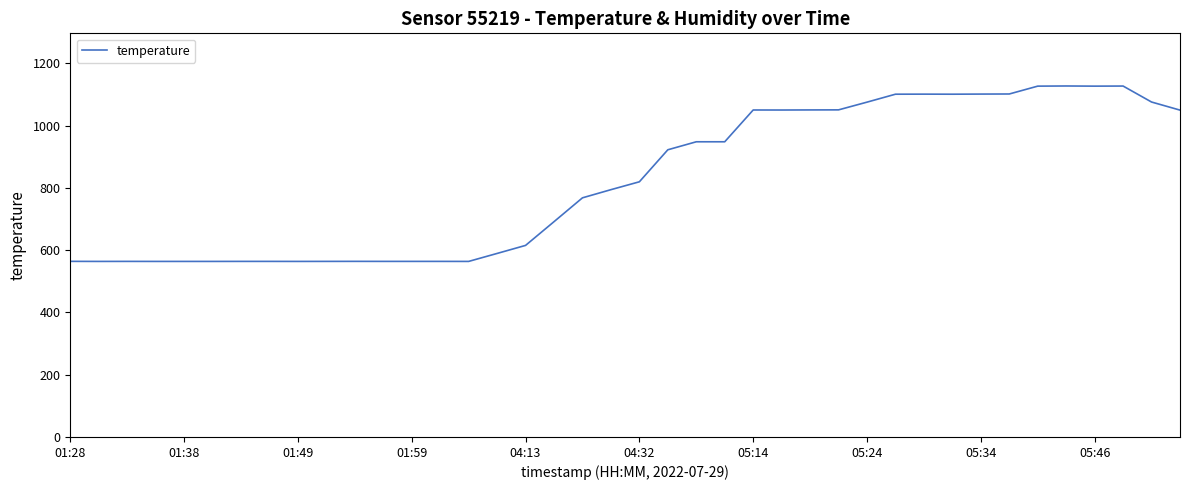

What is the maximum value shown in the chart?

1127.2